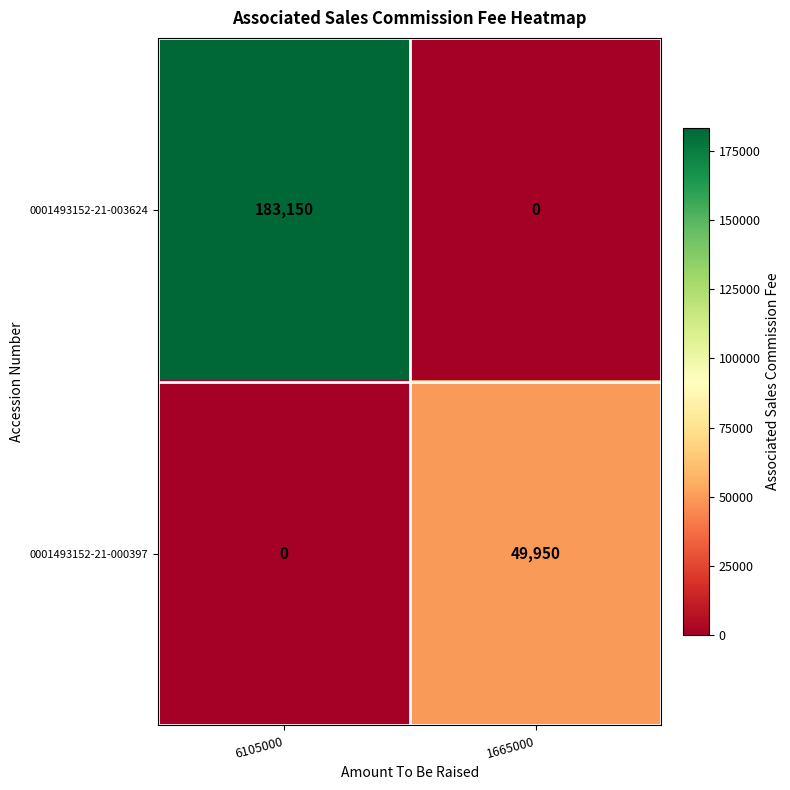

Which series changed the most between 6105000 and 1665000?

0001493152-21-003624